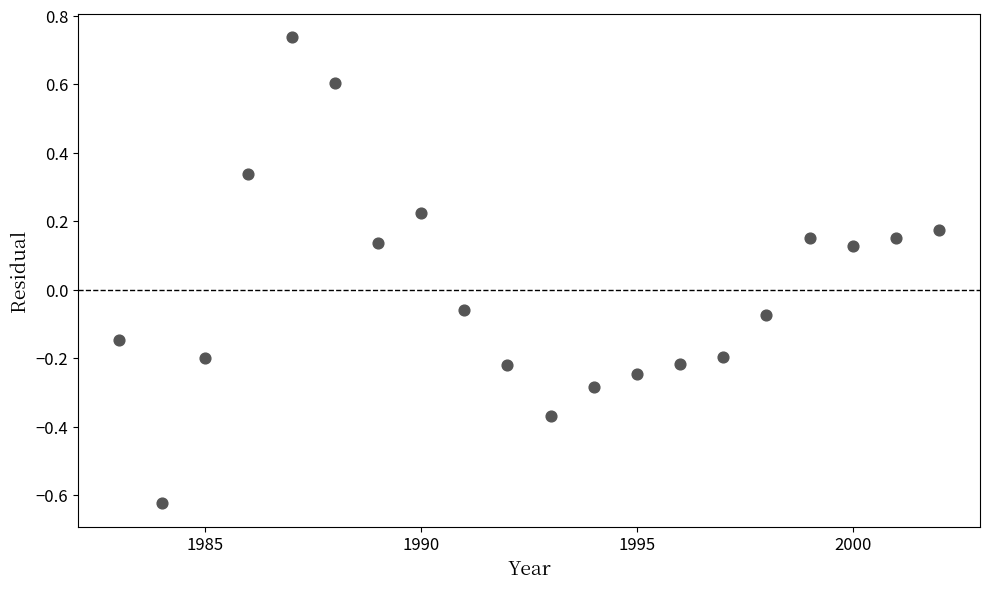

What is the range of X values (max minus min)?

19.0